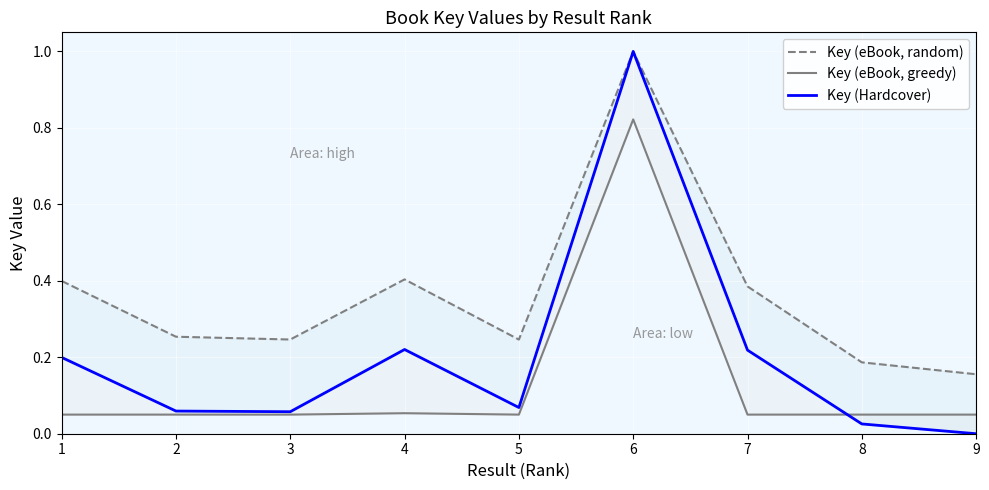

At which label does Key (eBook, greedy) reach its minimum?

1